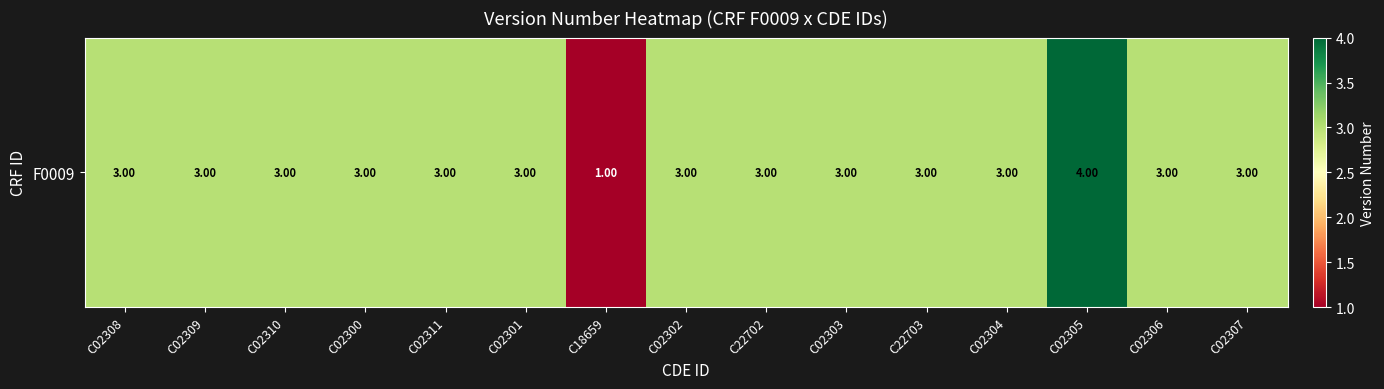

The value at C02301 is 5. True or false?

False